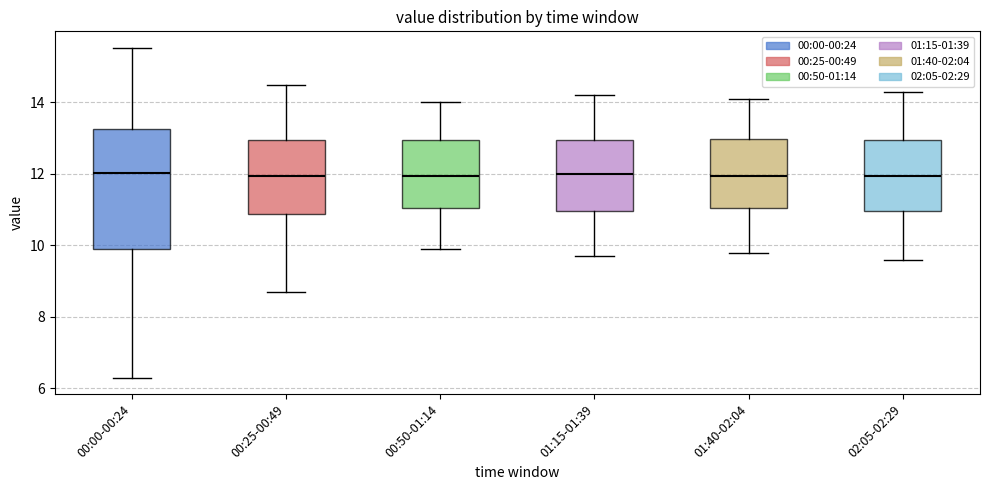

Where is the lower edge of the box for 01:15-01:39 on the y-axis? The values are not printed on the chart, so give them approximately, as read against the axis.

11.0